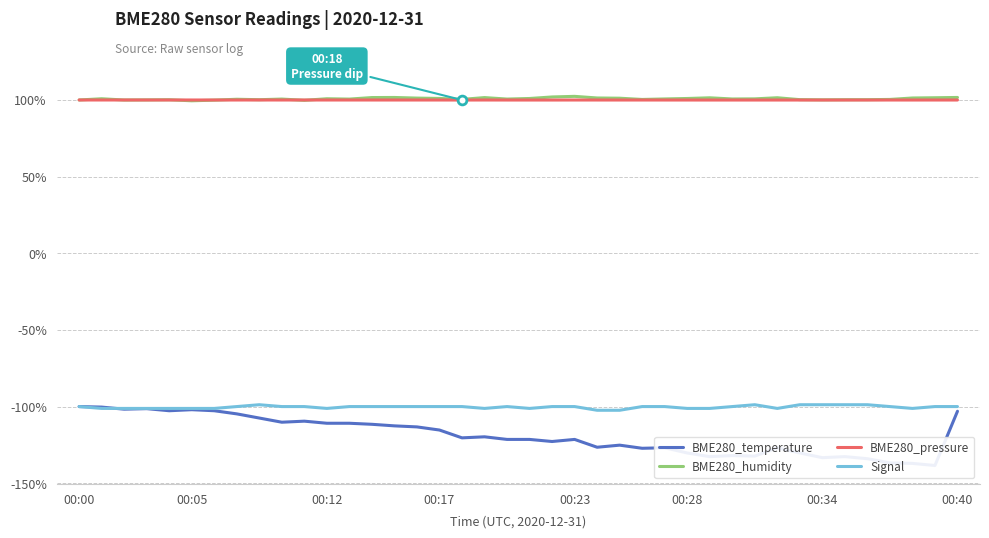

Which series has the largest total across all categories?

BME280_humidity